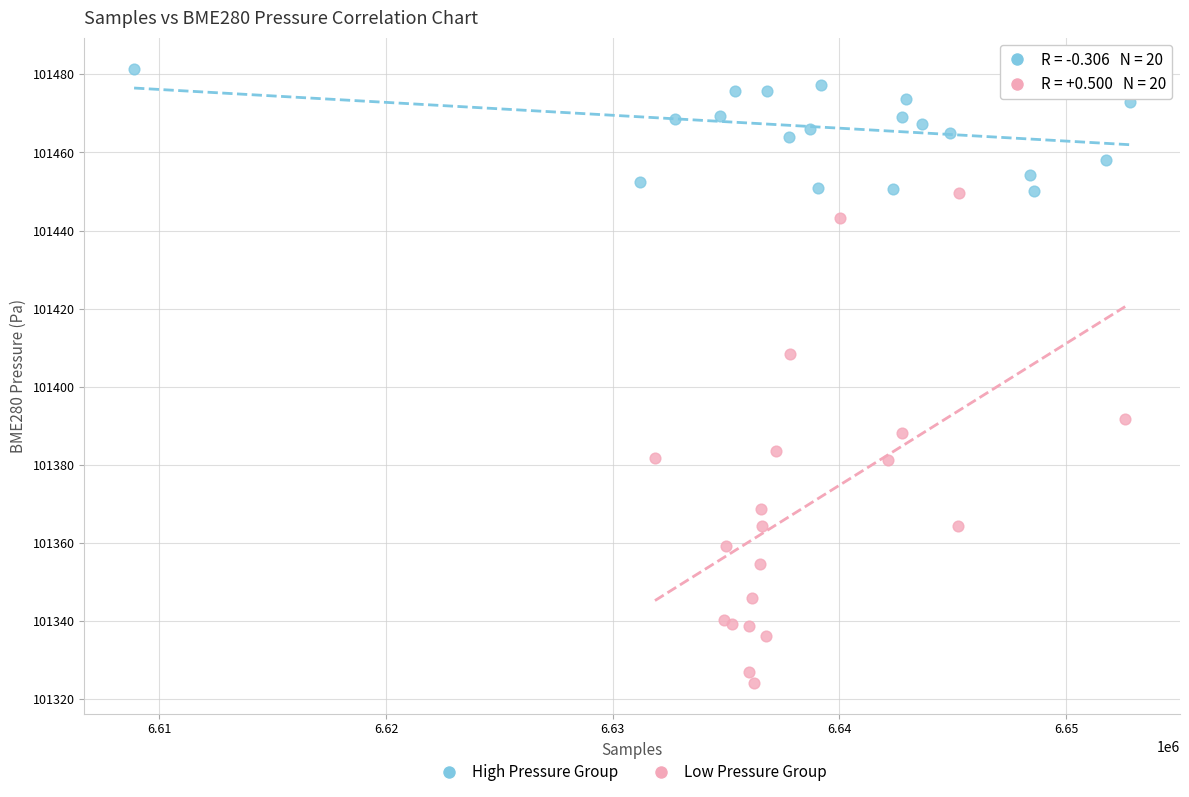

What are all the series names shown in the legend?

High Pressure Group, Low Pressure Group